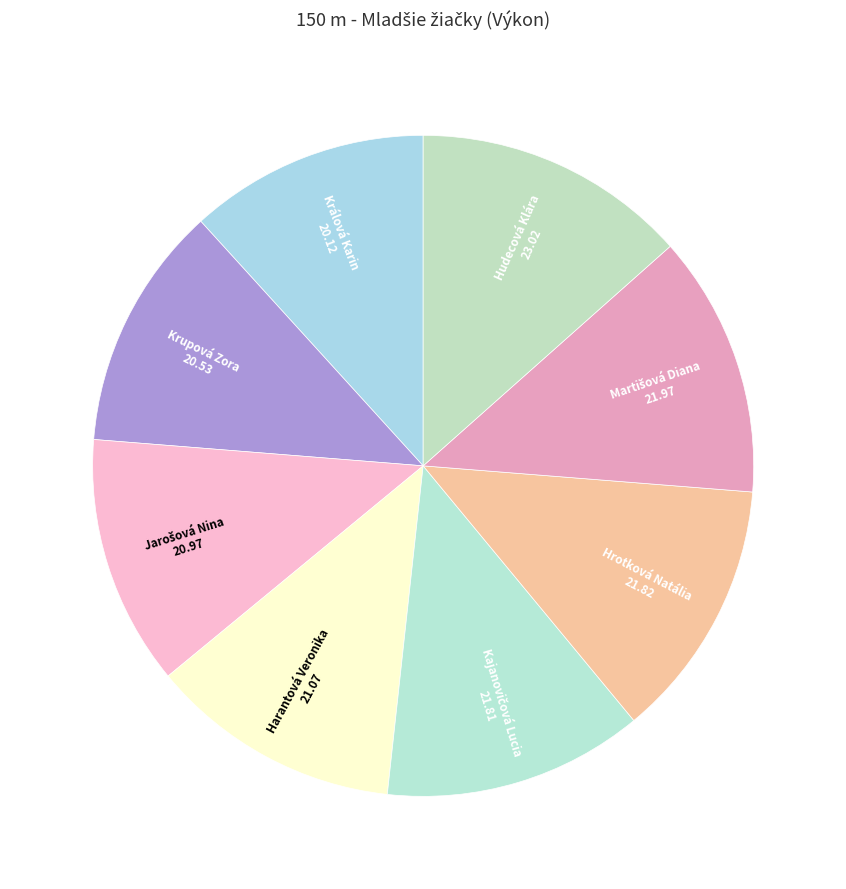

To the nearest percent, what is the average slice percentage?

12%